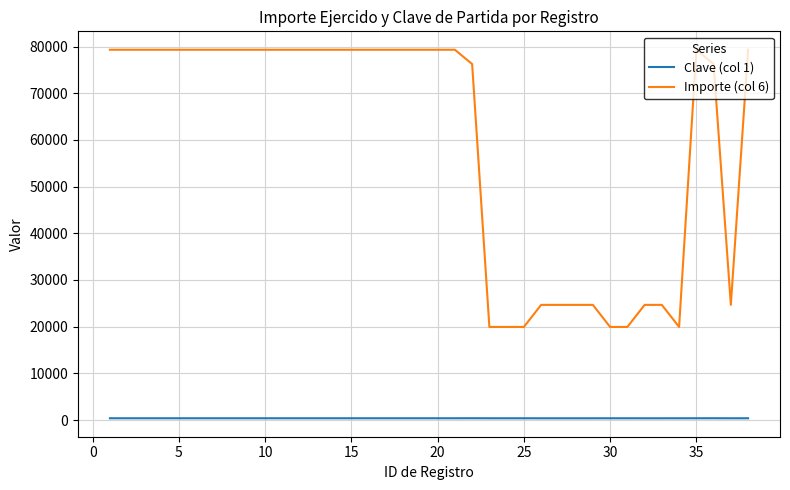

True or false: Importe (col 6) and Clave (col 1) intersect in this chart.

False